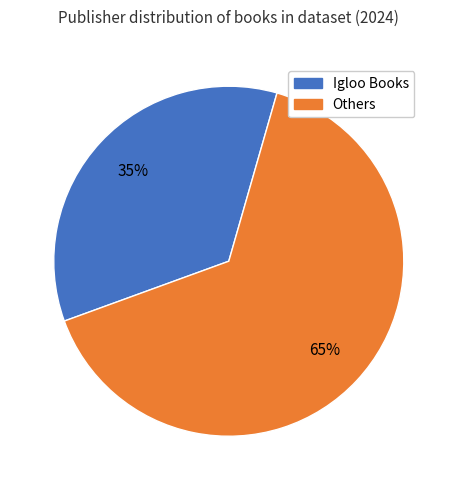

Count the number of slices in the pie.

2